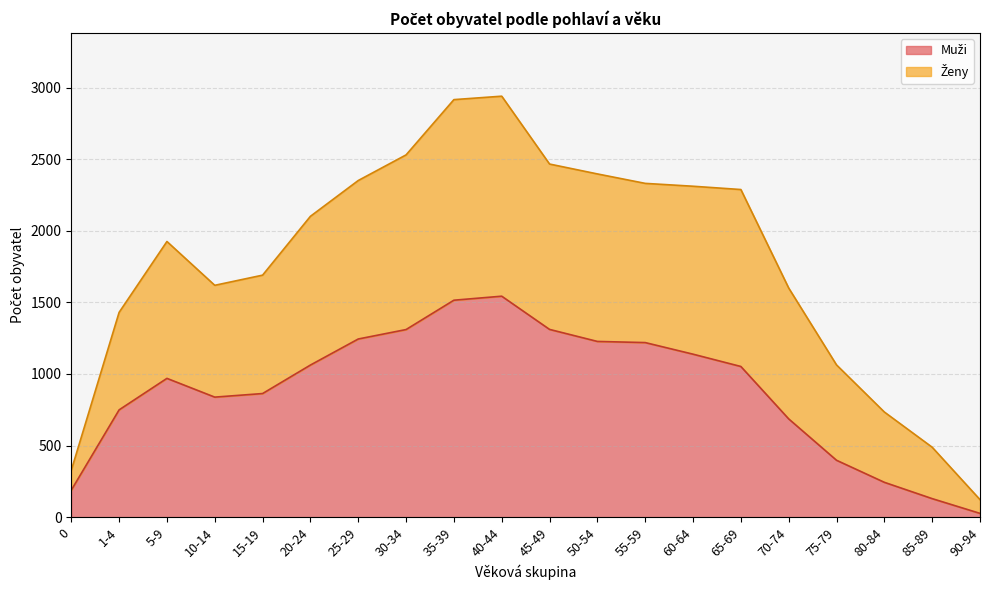

True or false: Muži has more than 2 interior local peaks.

False